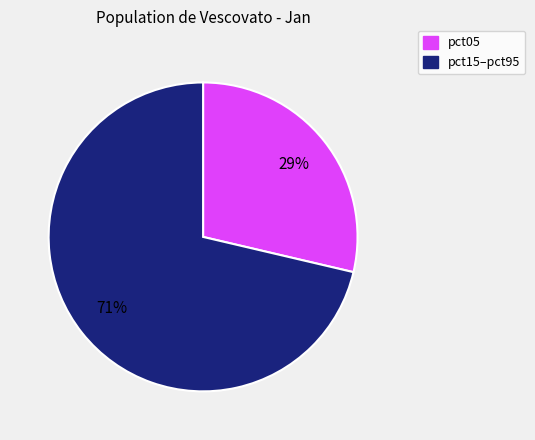

Is it true that pct15–pct95 is 57% of the pie?

False